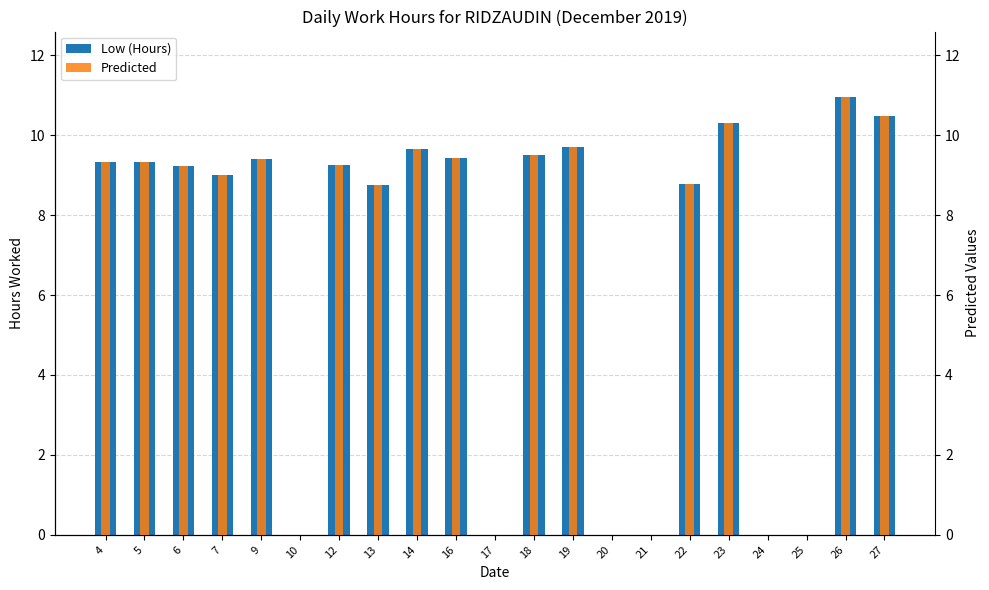

Are the bars grouped side by side (vs. stacked)?

Yes